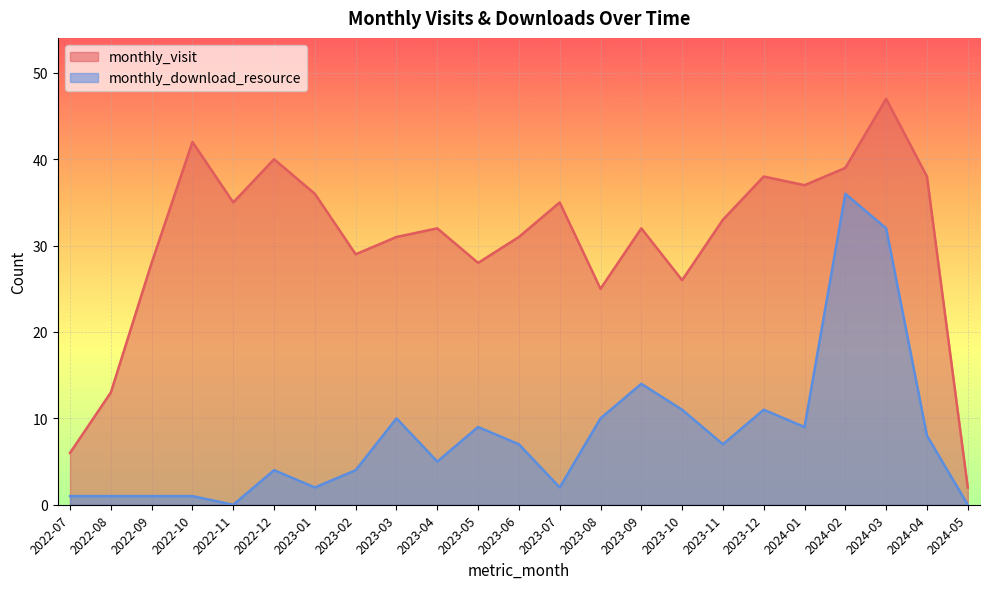

Rank the series at 2024-04 from highest to lowest value.

monthly_visit, monthly_download_resource